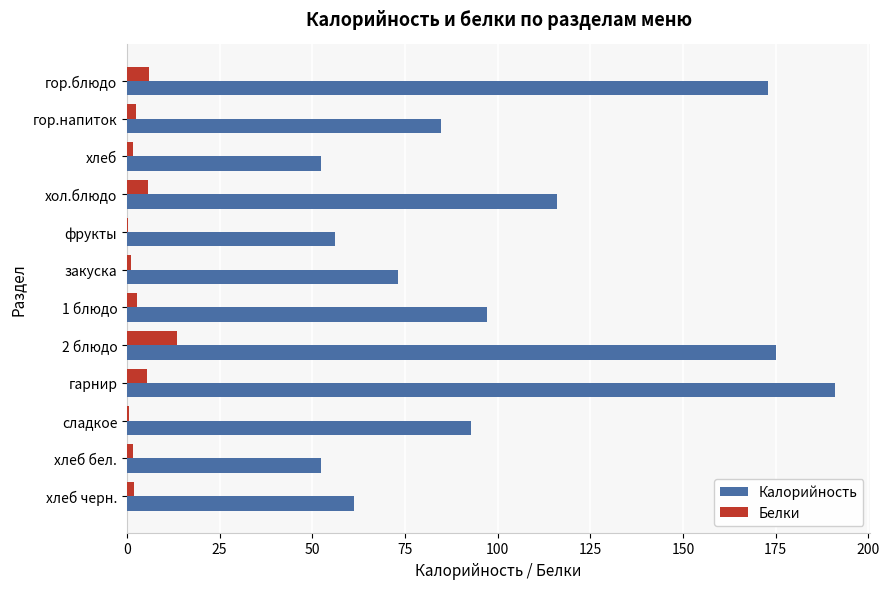

At which category does the chart reach its peak across all series?

гарнир